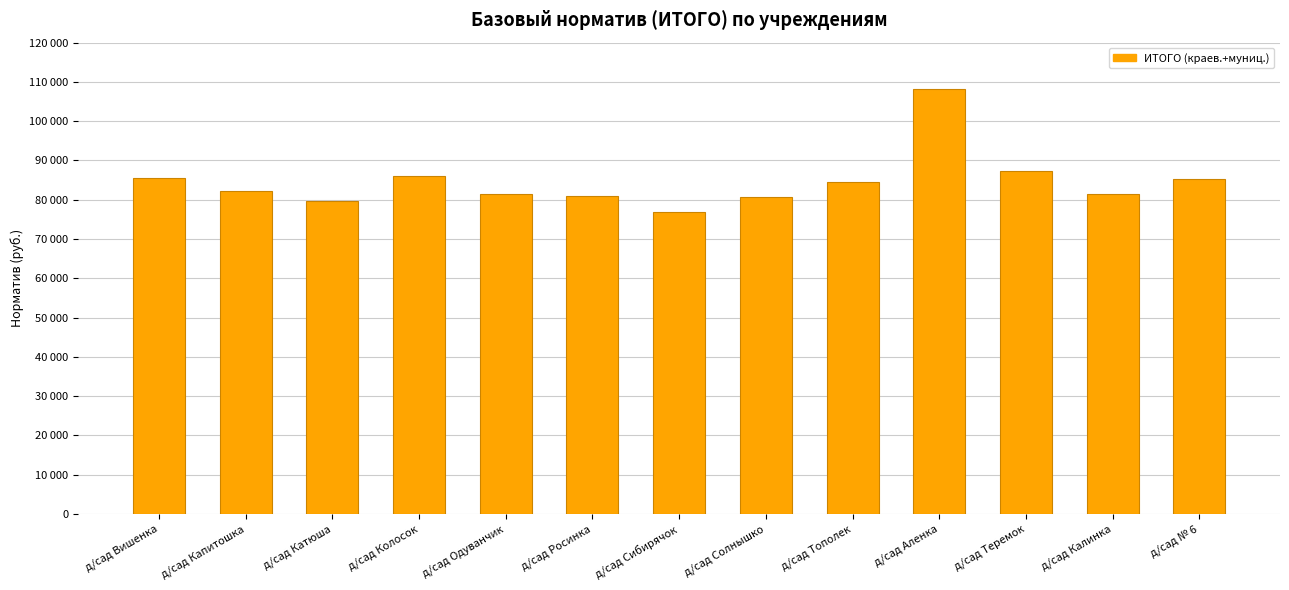

Which label corresponds to the smallest value in the chart?

д/сад Сибирячок